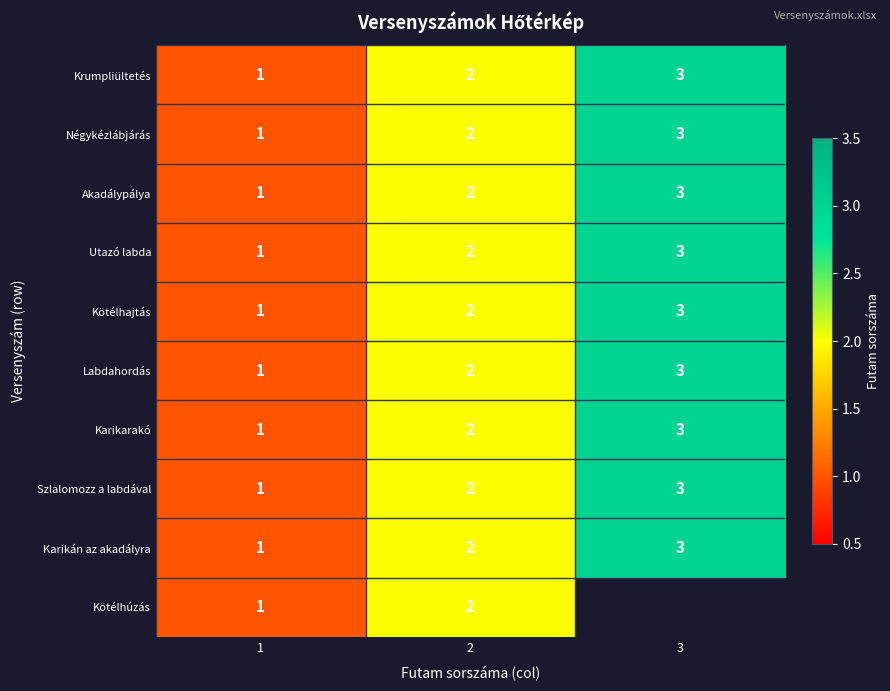

What is the sum of all Karikán az akadályra values?

6